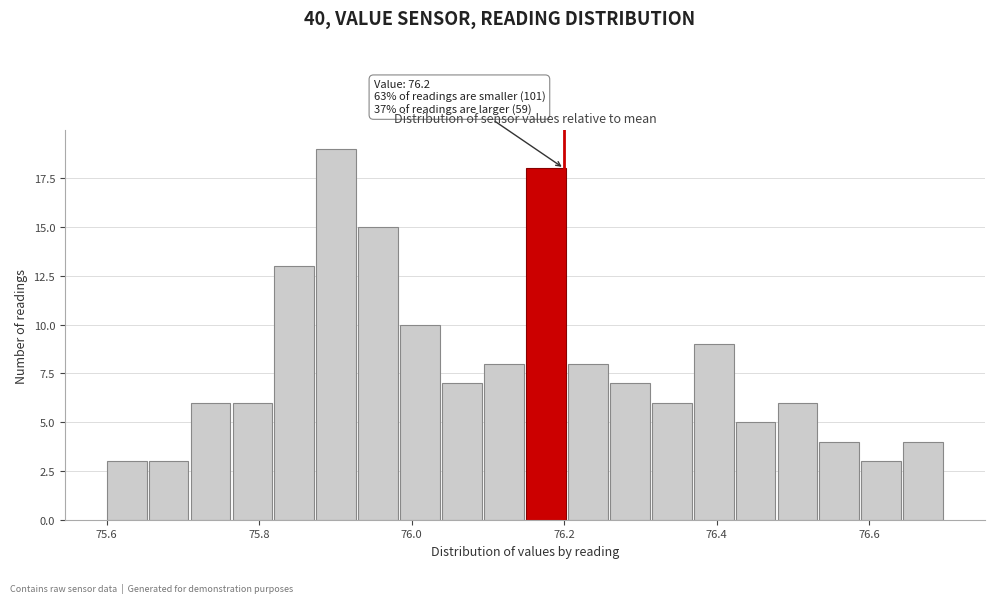

Around what value on the x-axis is the tallest bar? Give the approximate position of its centre, as read against the axis.

75.90